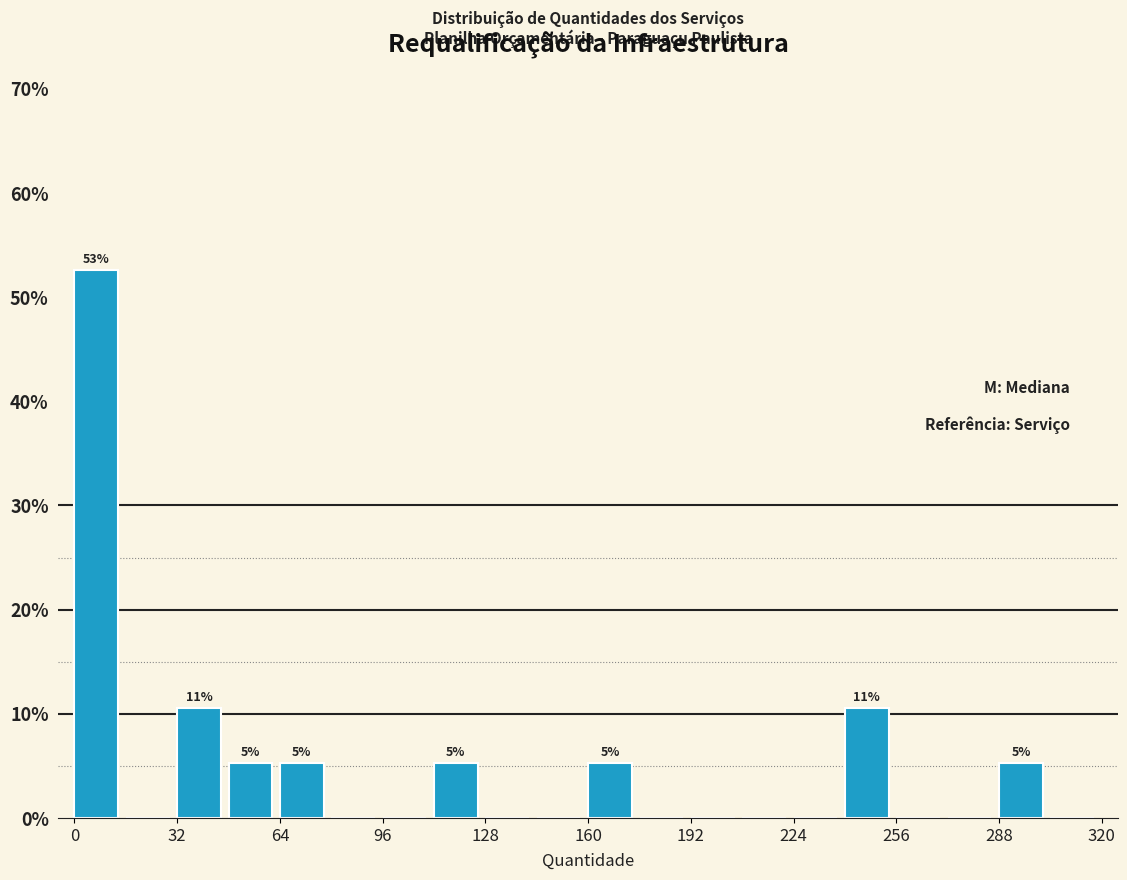

Read against the x-axis, roughly where is the centre of the tallest bar?

5